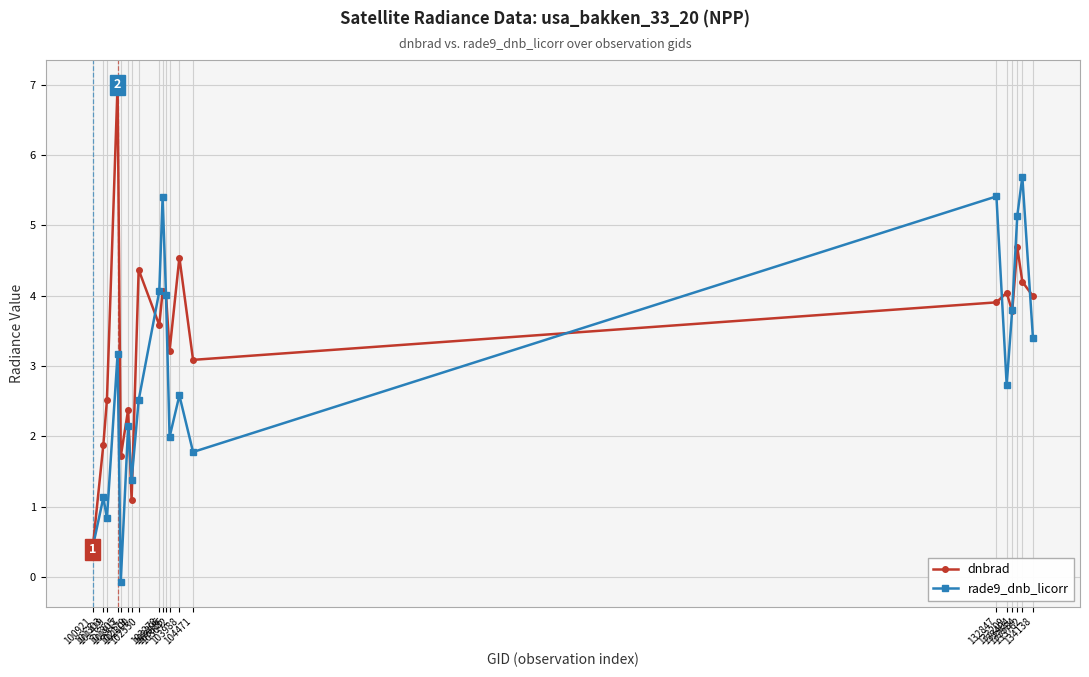

What is the sum of the dnbrad values at 101429 and 101303?

4.4